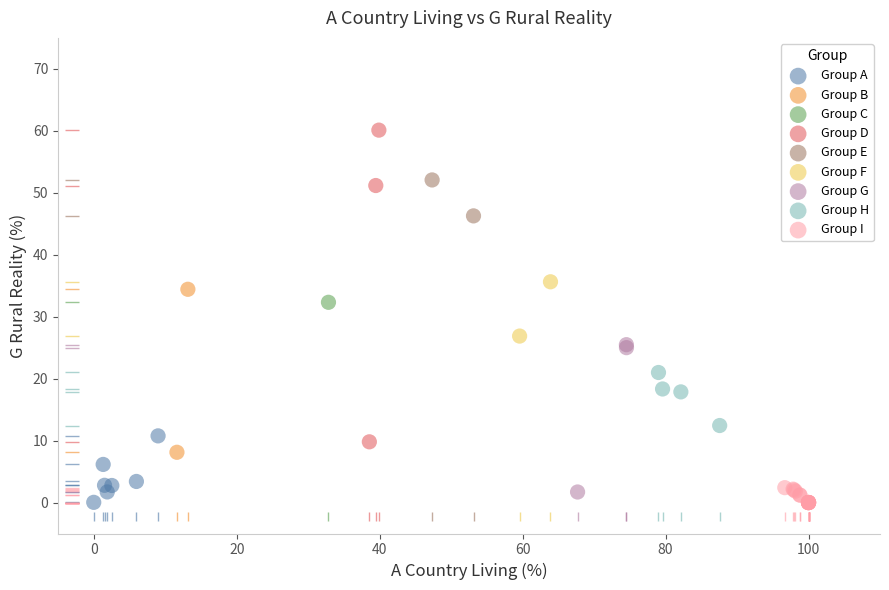

What are all the series names shown in the legend?

Group A, Group B, Group C, Group D, Group E, Group F, Group G, Group H, Group I